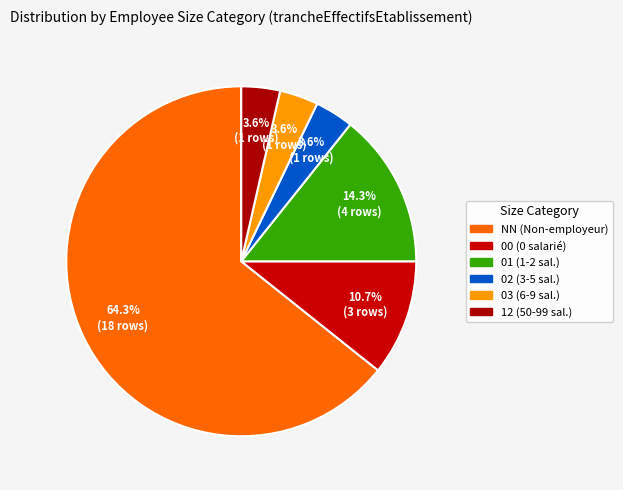

Combined, what portion of the pie is 03 and 01?

17.9%